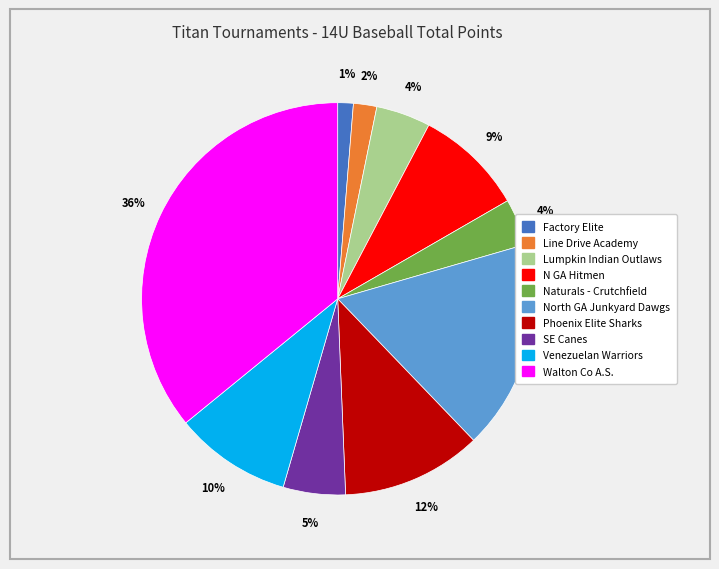

Between N GA Hitmen and Venezuelan Warriors, which is larger?

Venezuelan Warriors